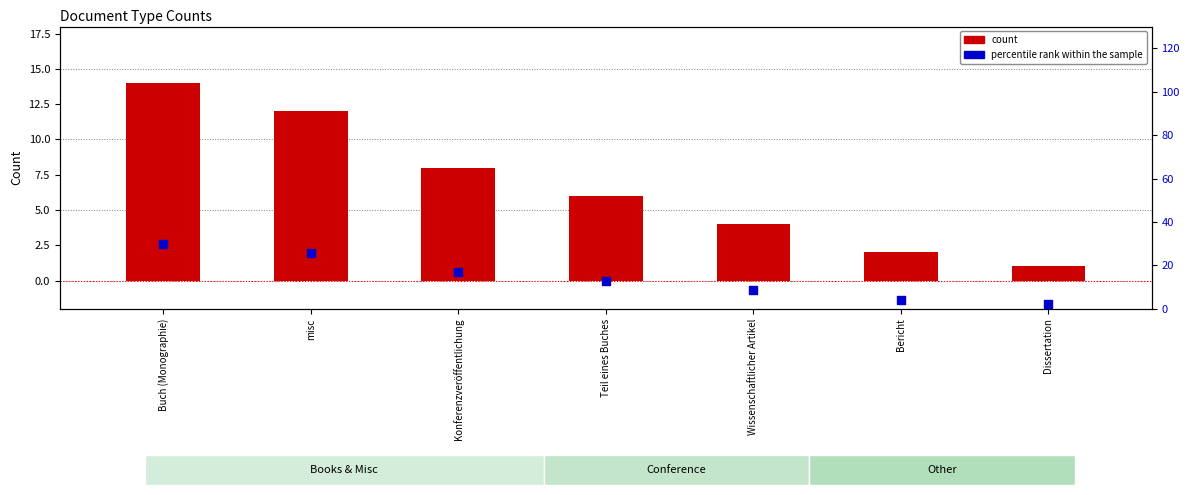

What are all the series names shown in the legend?

count, percentile rank within the sample